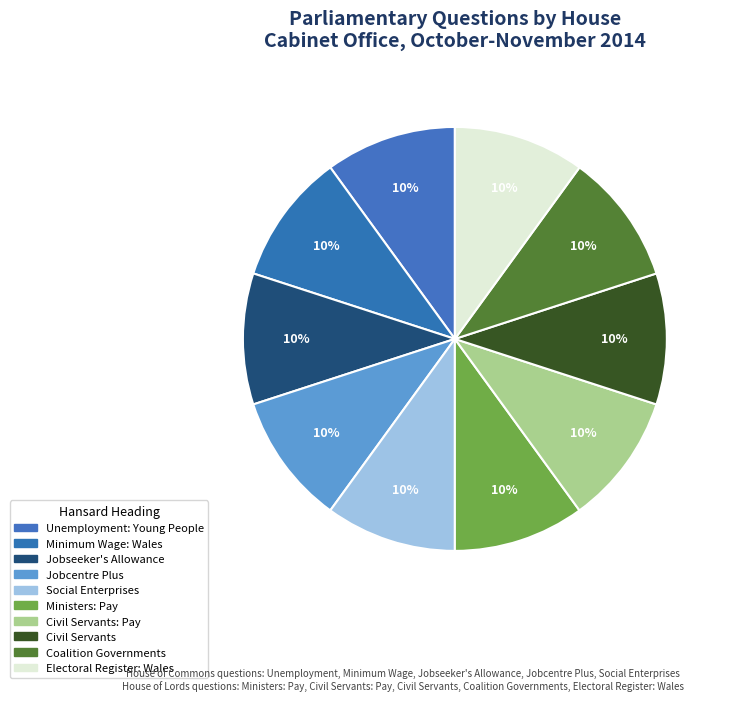

Count the number of slices in the pie.

10